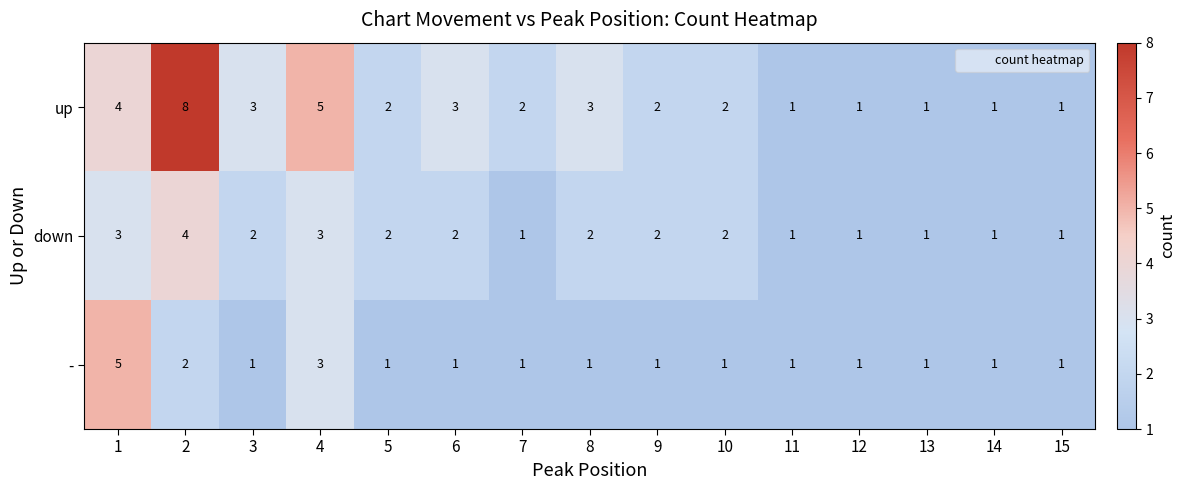

At which category is the sum across all series the highest?

2